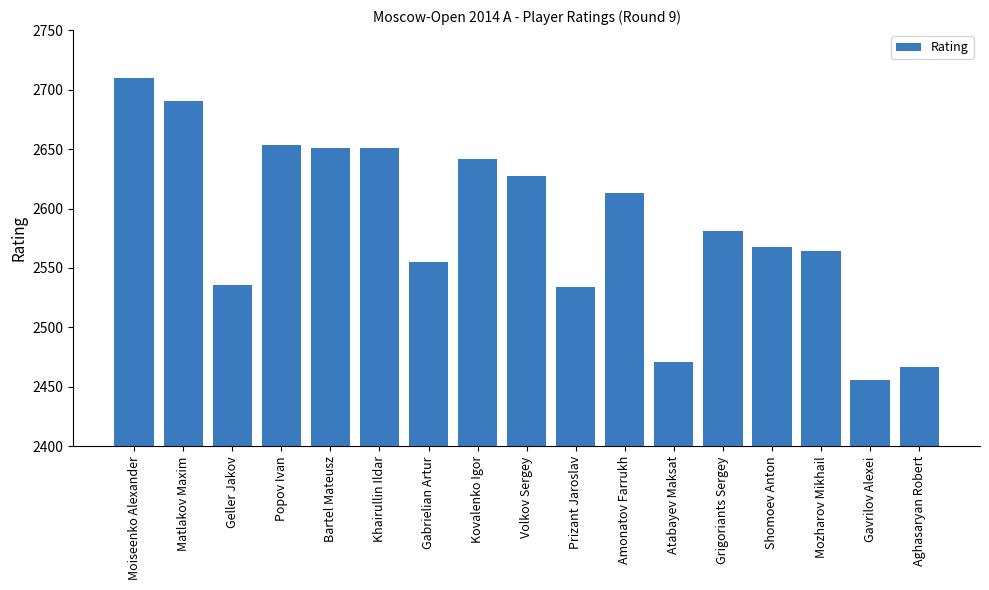

How many values are below 2581?

8